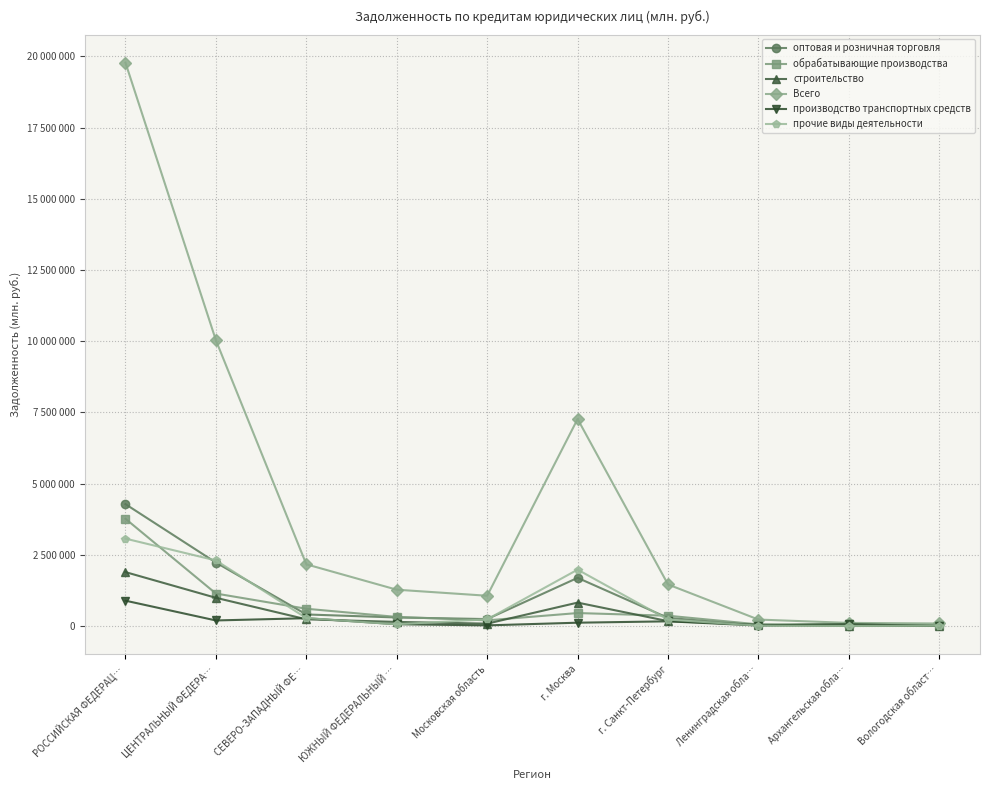

True or false: прочие виды деятельности has a value of 10910 at Вологодская област….

True